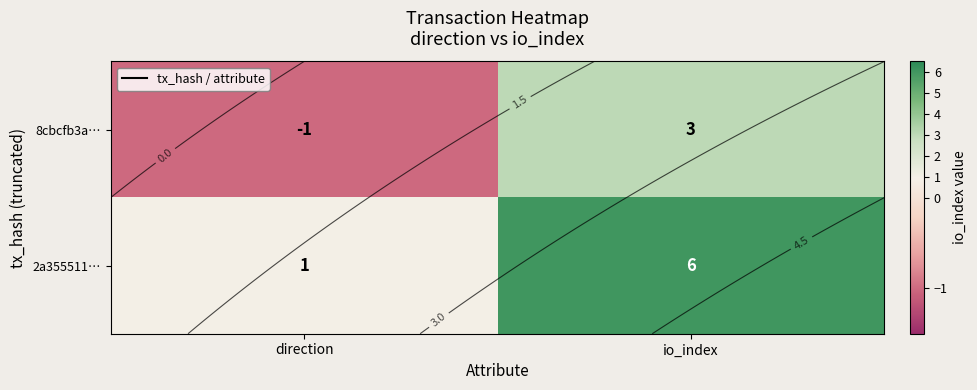

Is the value of 2a355511… at direction greater than the value of 8cbcfb3a… at io_index?

No